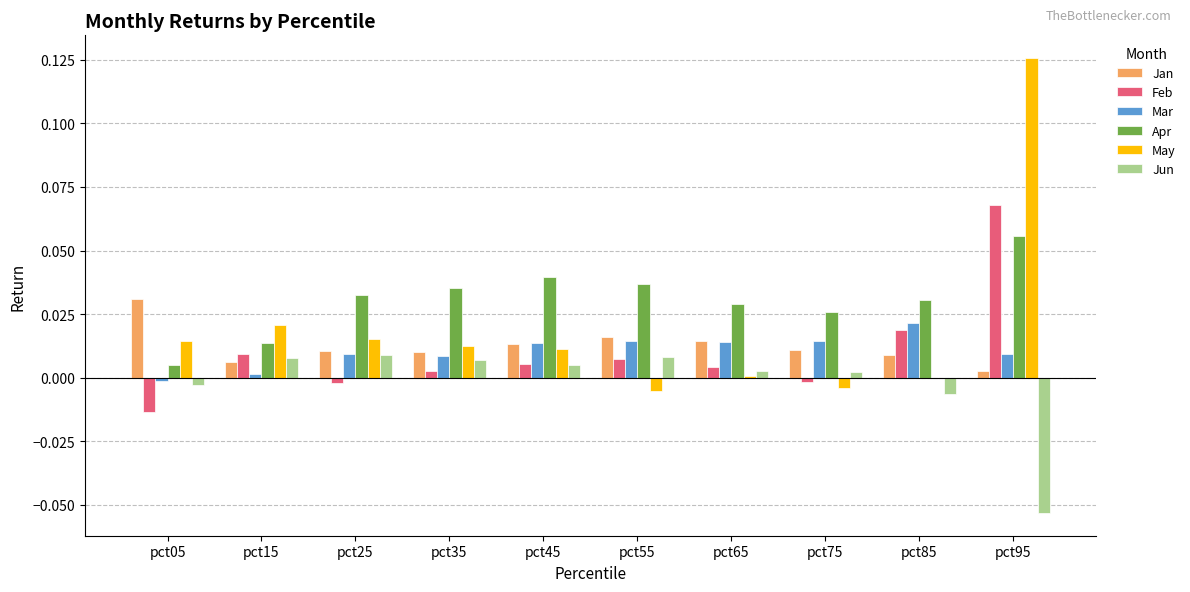

Are the bars grouped side by side (vs. stacked)?

Yes